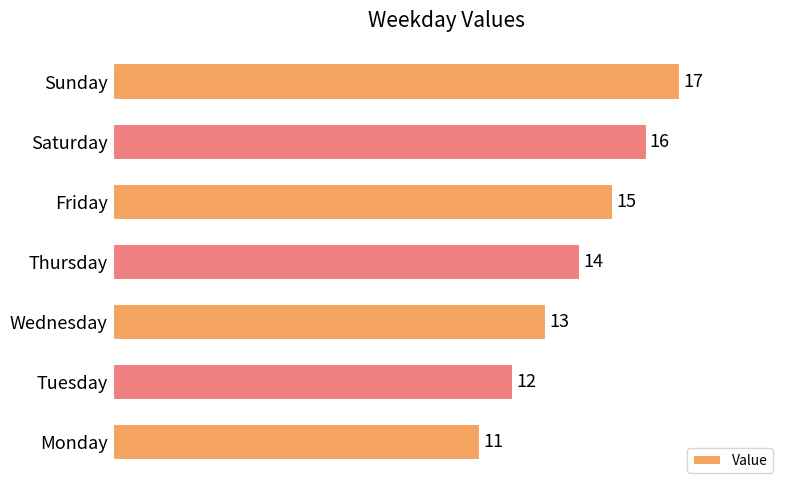

What is the change in value from Tuesday to Sunday?

+5